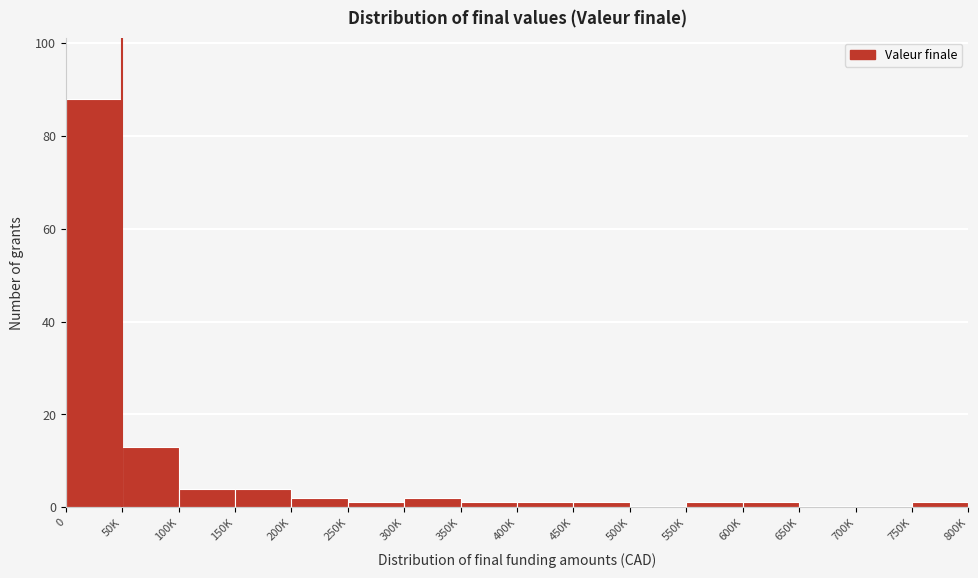

Reading left to right, list all the values displayed in this chart.

0=88	50K=13	100K=4	150K=4	200K=2	250K=1	300K=2	350K=1	400K=1	450K=1	500K=0	550K=1	600K=1	650K=0	700K=0	750K=1